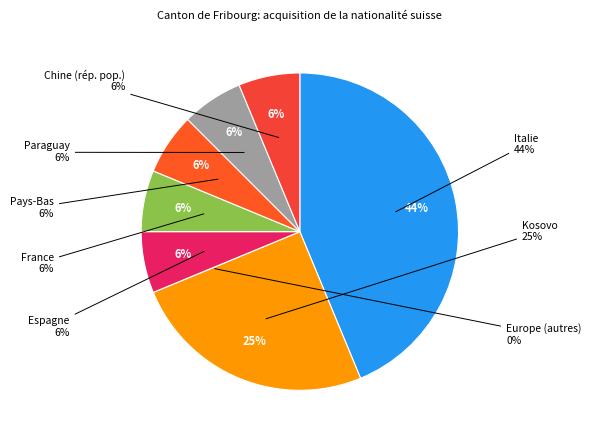

To the nearest percent, what percentage of the pie is Italie?

44%